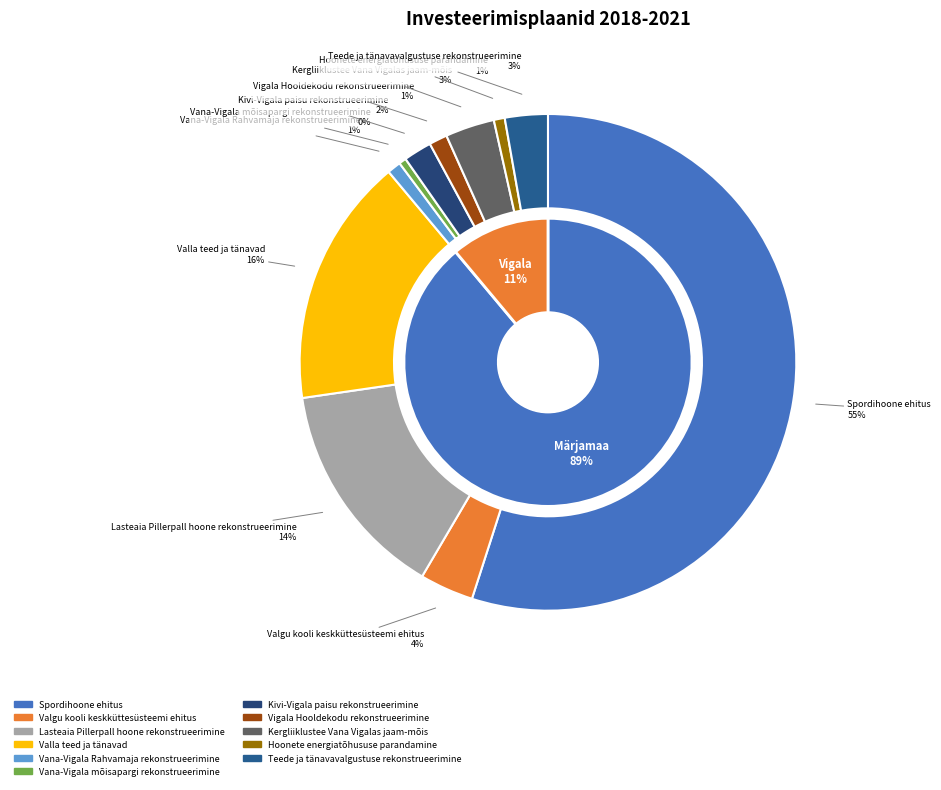

How many slices are in this pie chart?

11